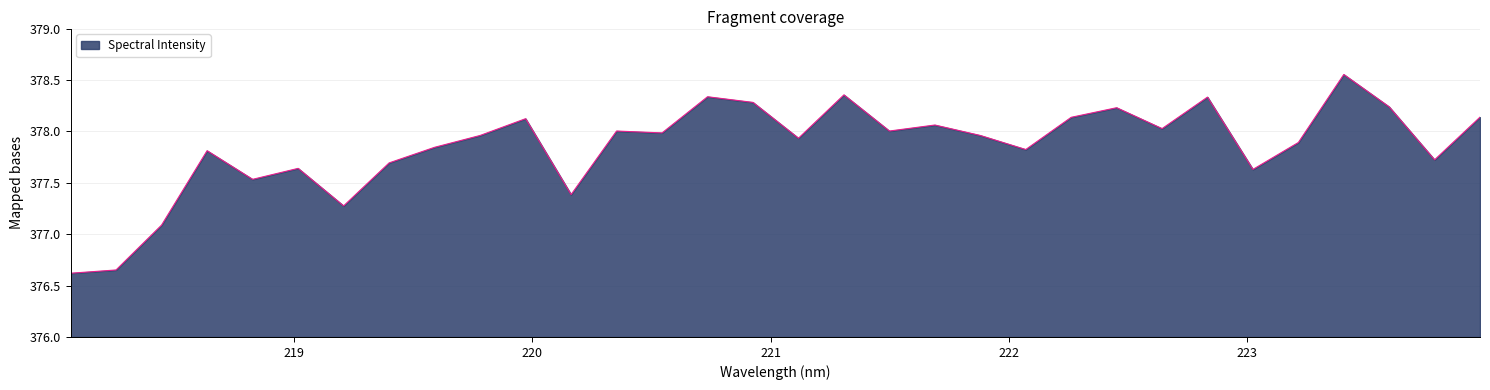

What is the difference between the maximum and minimum values?

1.9